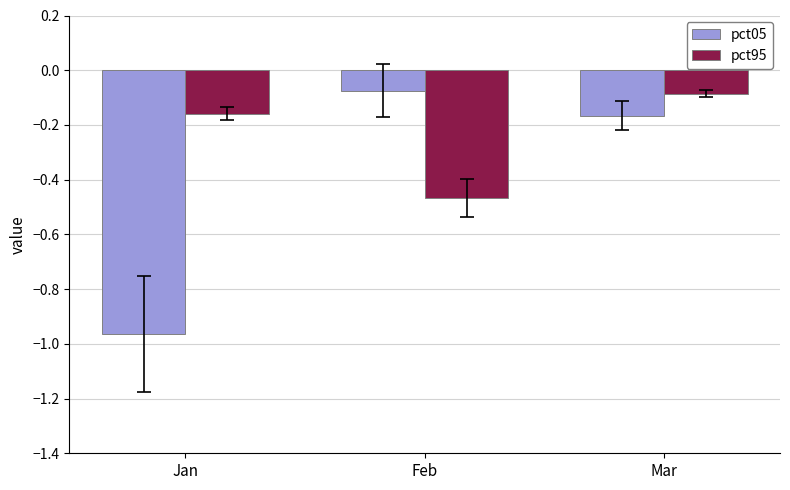

Which label corresponds to the smallest value in the chart?

Jan